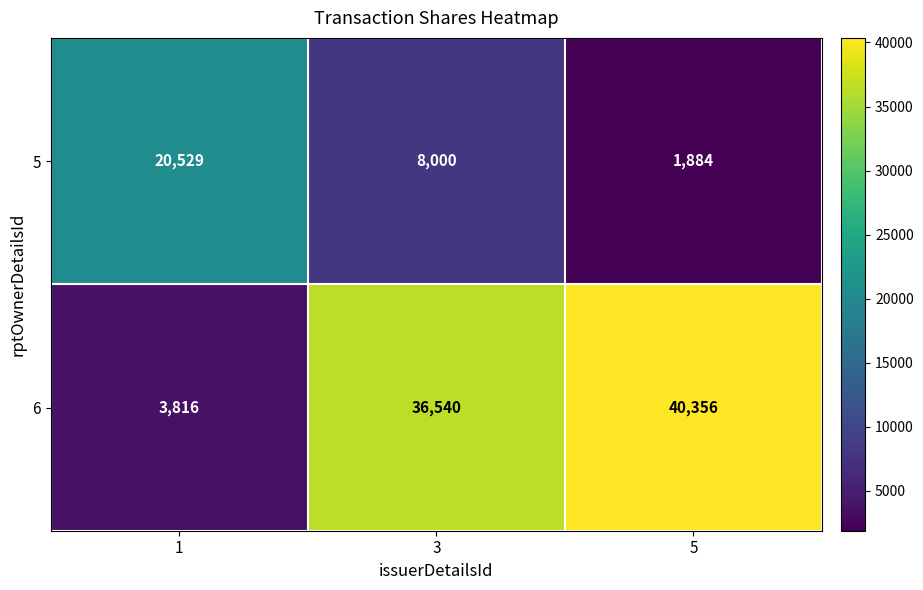

Which series changed the most between 3 and 5?

5